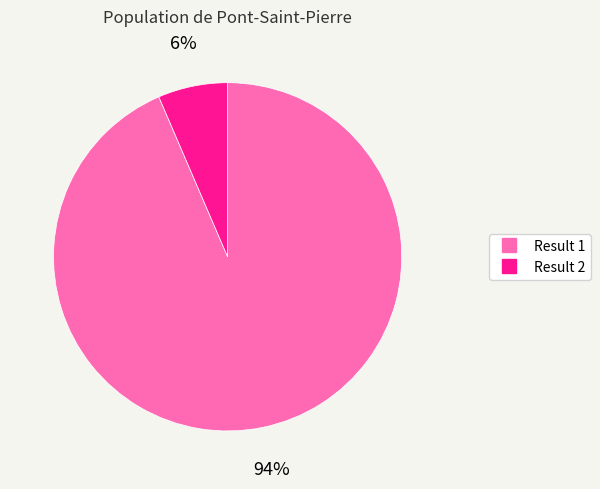

To the nearest percent, what is the average slice percentage?

50%